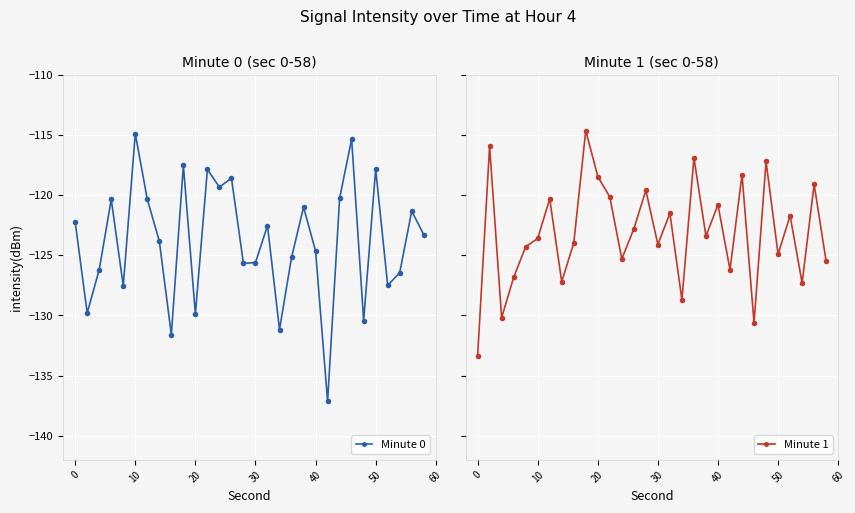

What is the difference between the maximum and second lowest values in the Minute 0 series?

16.7